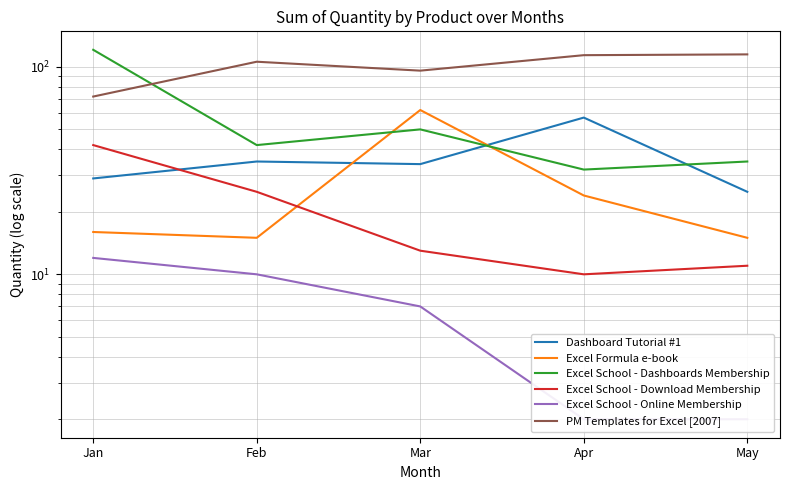

How many data points in Excel Formula e-book are less than 16?

2